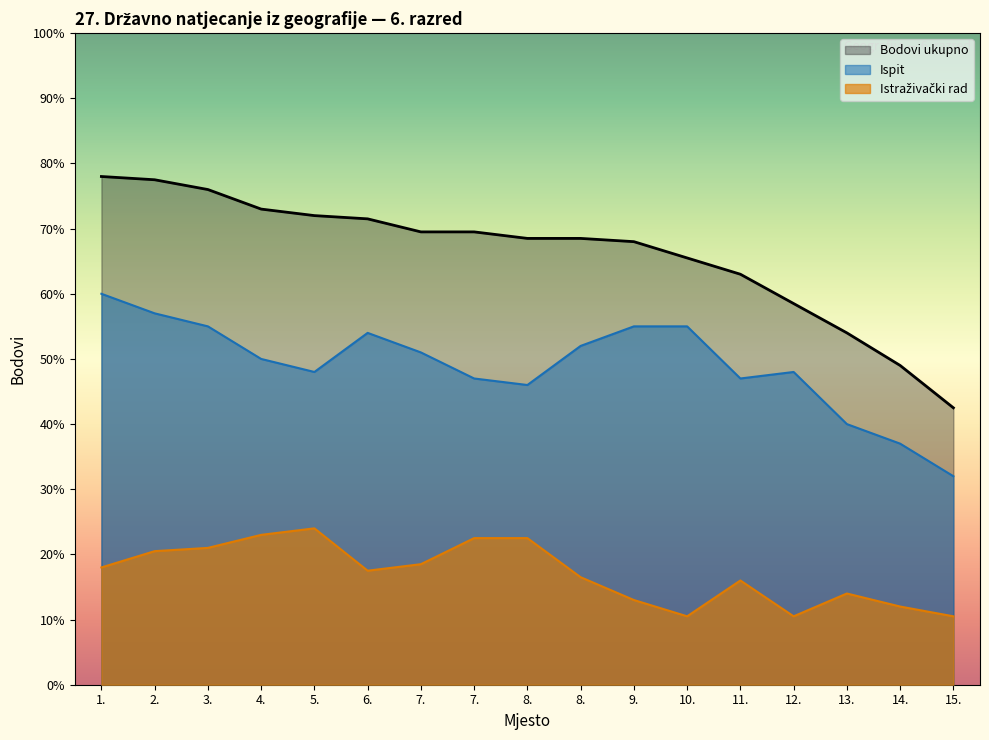

Which label corresponds to the largest value in the chart?

1.